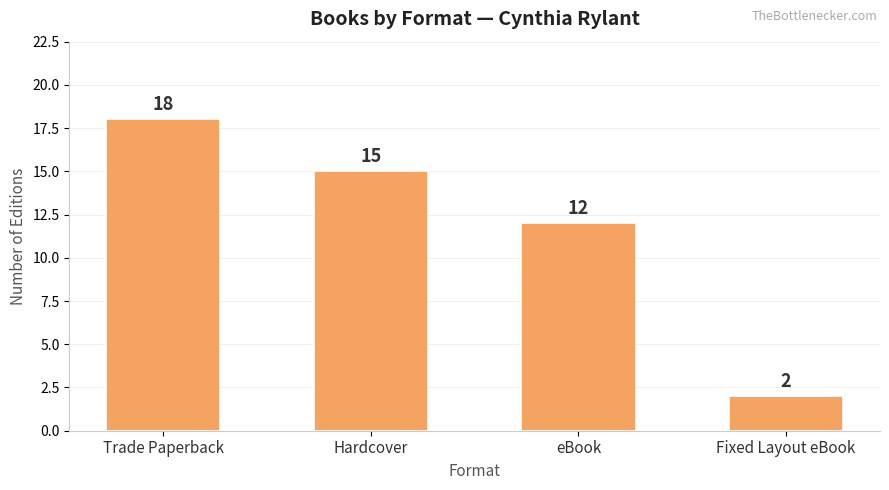

At which category does the chart reach its peak across all series?

Trade Paperback